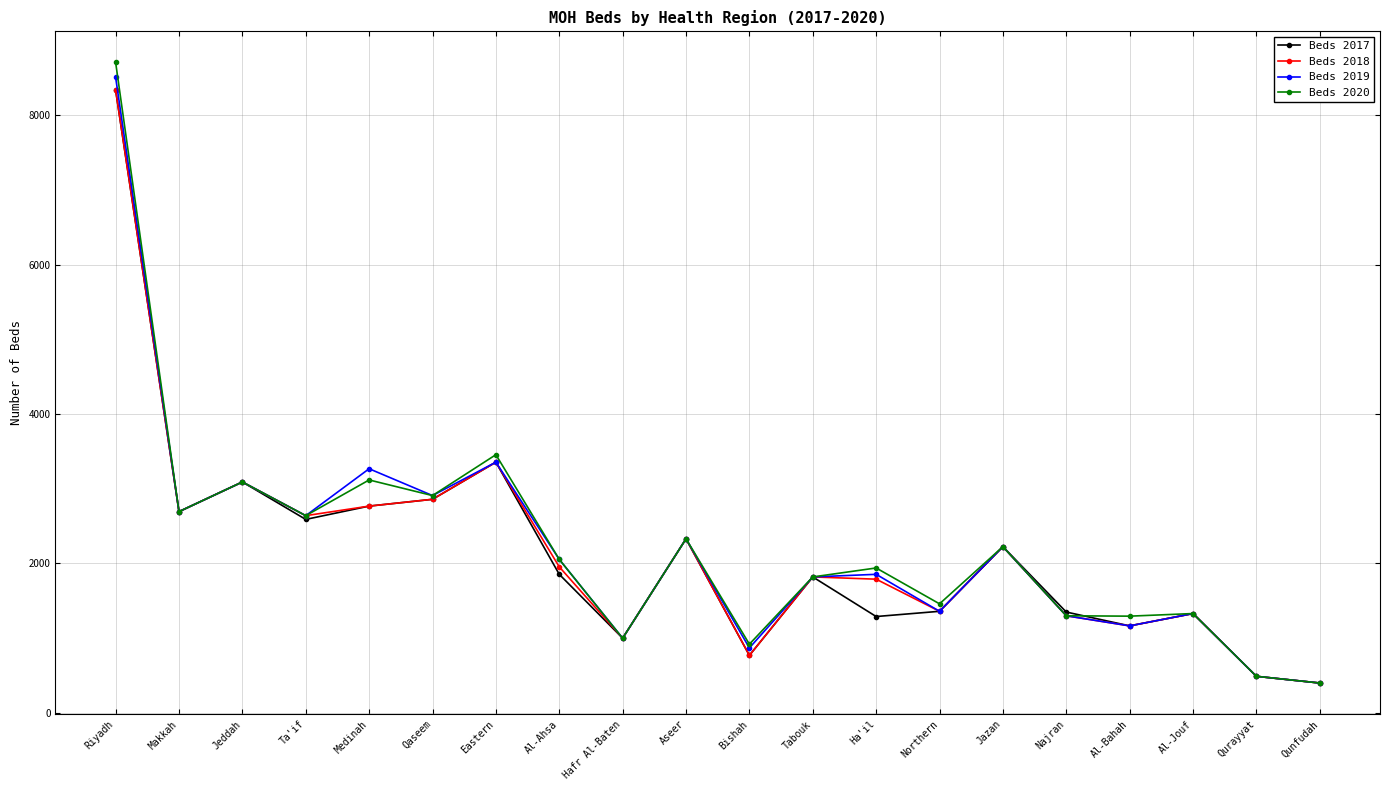

Which category has the lowest value across all series?

Qunfudah